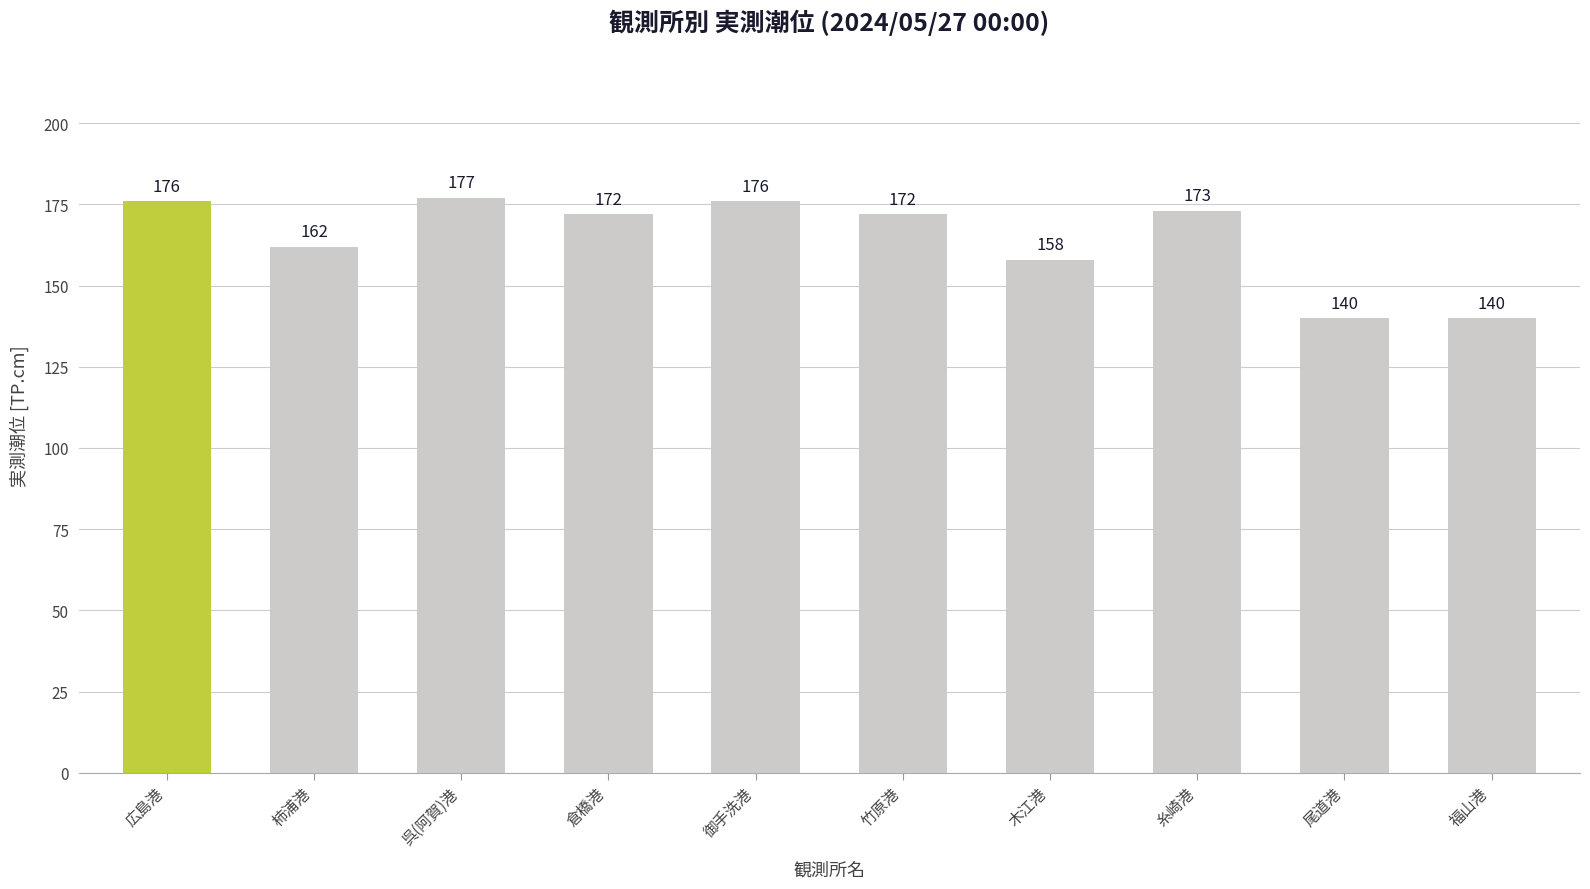

Reading left to right, list all the values displayed in this chart.

広島港=176	柿浦港=162	呉(阿賀)港=177	倉橋港=172	御手洗港=176	竹原港=172	木江港=158	糸崎港=173	尾道港=140	福山港=140